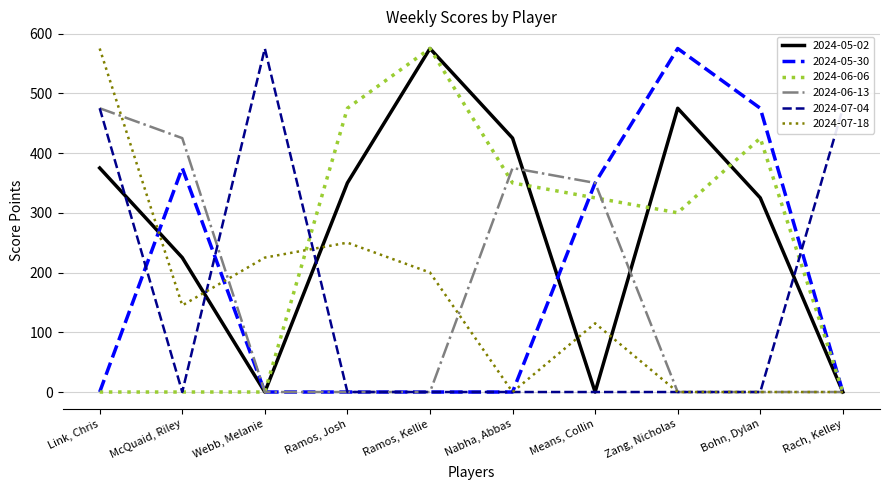

Reading left to right, extract all data points from this chart.

2024-05-02: Link, Chris=375	McQuaid, Riley=225	Webb, Melanie=0	Ramos, Josh=350	Ramos, Kellie=575	Nabha, Abbas=425	Means, Collin=0	Zang, Nicholas=475	Bohn, Dylan=325	Rach, Kelley=0
2024-05-30: Link, Chris=0	McQuaid, Riley=375	Webb, Melanie=0	Ramos, Josh=0	Ramos, Kellie=0	Nabha, Abbas=0	Means, Collin=350	Zang, Nicholas=575	Bohn, Dylan=475	Rach, Kelley=0
2024-06-06: Link, Chris=0	McQuaid, Riley=0	Webb, Melanie=0	Ramos, Josh=475	Ramos, Kellie=575	Nabha, Abbas=350	Means, Collin=325	Zang, Nicholas=300	Bohn, Dylan=425	Rach, Kelley=0
2024-06-13: Link, Chris=475	McQuaid, Riley=425	Webb, Melanie=0	Ramos, Josh=0	Ramos, Kellie=0	Nabha, Abbas=375	Means, Collin=350	Zang, Nicholas=0	Bohn, Dylan=0	Rach, Kelley=0
2024-07-04: Link, Chris=475	McQuaid, Riley=0	Webb, Melanie=575	Ramos, Josh=0	Ramos, Kellie=0	Nabha, Abbas=0	Means, Collin=0	Zang, Nicholas=0	Bohn, Dylan=0	Rach, Kelley=475
2024-07-18: Link, Chris=575	McQuaid, Riley=145	Webb, Melanie=225	Ramos, Josh=250	Ramos, Kellie=200	Nabha, Abbas=0	Means, Collin=115	Zang, Nicholas=0	Bohn, Dylan=0	Rach, Kelley=0